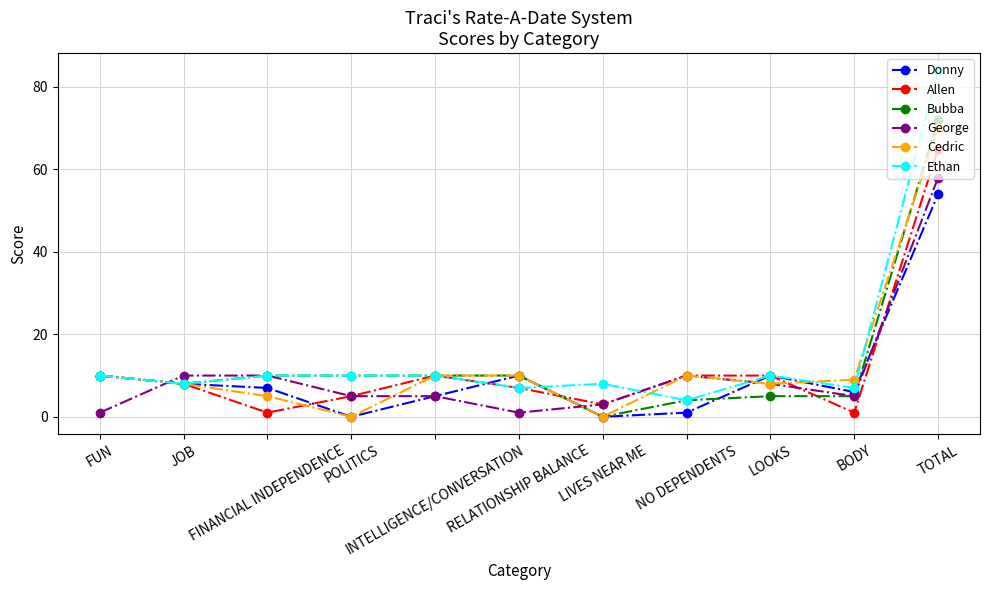

True or false: Ethan has more than 0 points higher than both neighbors.

True